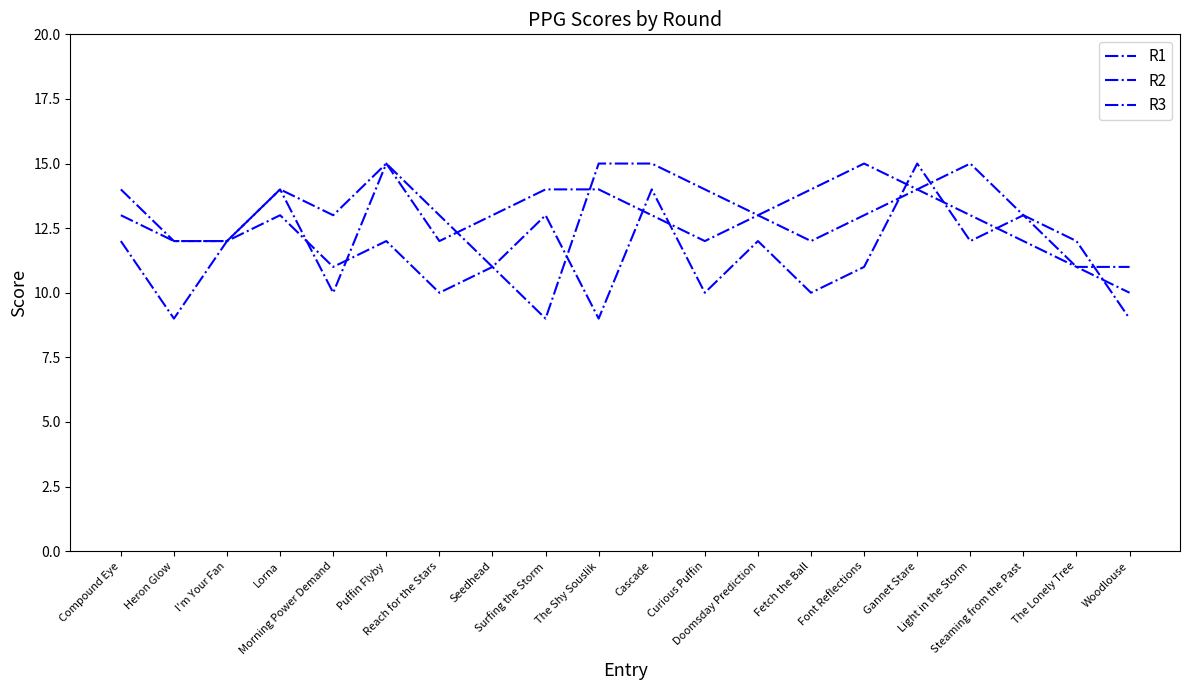

Rank the series at Doomsday Prediction from lowest to highest value.

R1, R2, R3